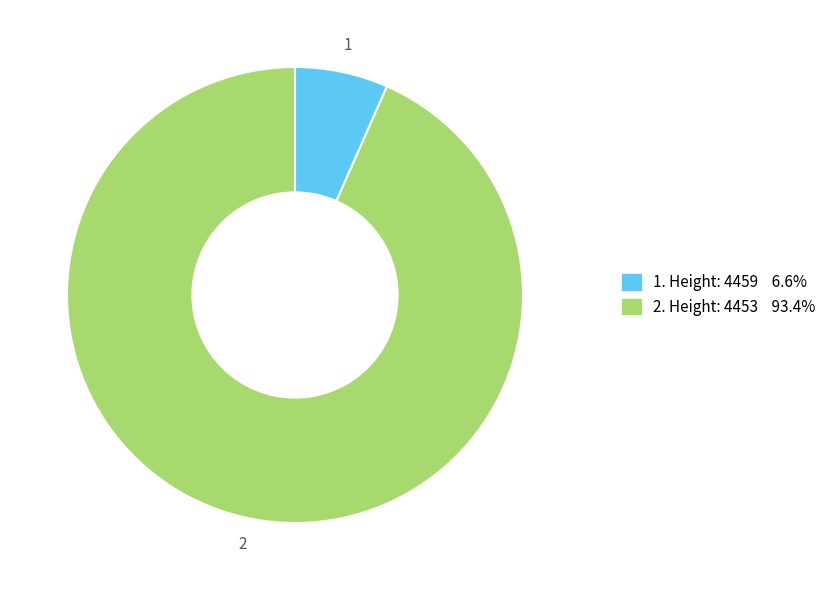

Is there any slice that represents more than half of the pie?

Yes